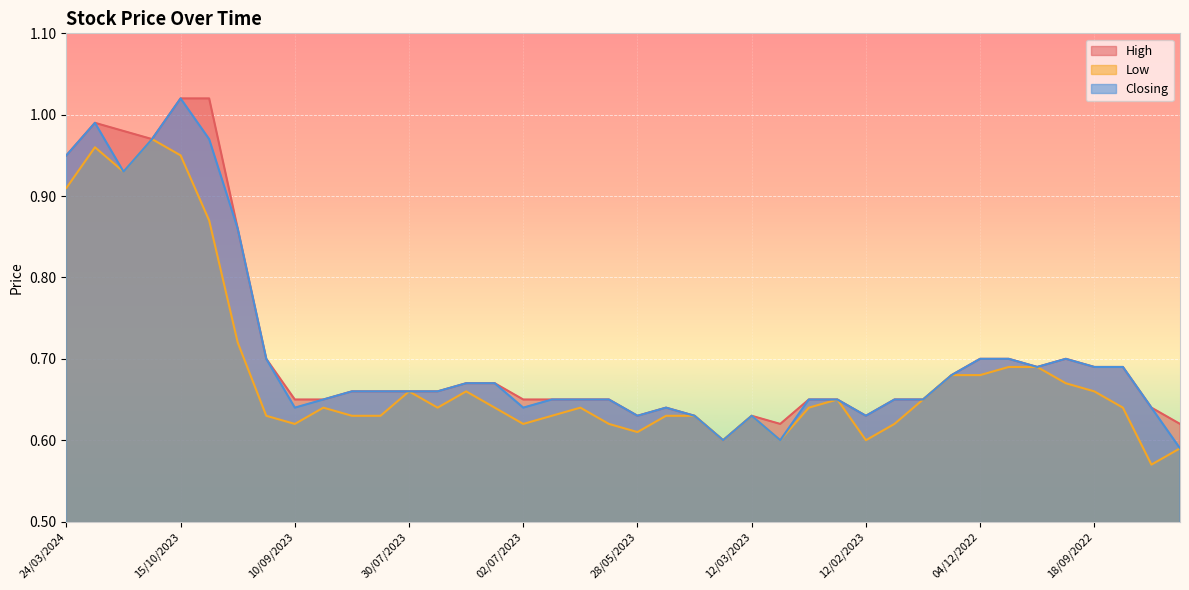

List the labels in order of Low value, largest first.

26/11/2023, 31/12/2023, 15/10/2023, 24/12/2023, 24/03/2024, 08/10/2023, 01/10/2023, 16/10/2022, 09/10/2022, 08/01/2023, 04/12/2022, 02/10/2022, 30/07/2023, 16/07/2023, 18/09/2022, 19/02/2023, 15/01/2023, 27/08/2023, 23/07/2023, 09/07/2023, 18/06/2023, 26/02/2023, 11/09/2022, 24/09/2023, 20/08/2023, 06/08/2023, 25/06/2023, 14/05/2023, 07/05/2023, 12/03/2023, 10/09/2023, 02/07/2023, 04/06/2023, 05/02/2023, 28/05/2023, 01/05/2023, 05/03/2023, 12/02/2023, 28/08/2022, 04/09/2022